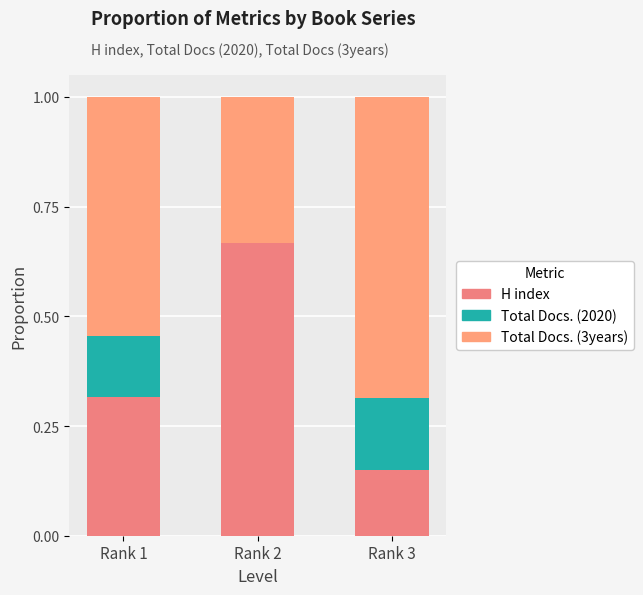

At which label is Total Docs. (3years) closest to 0?

Rank 2